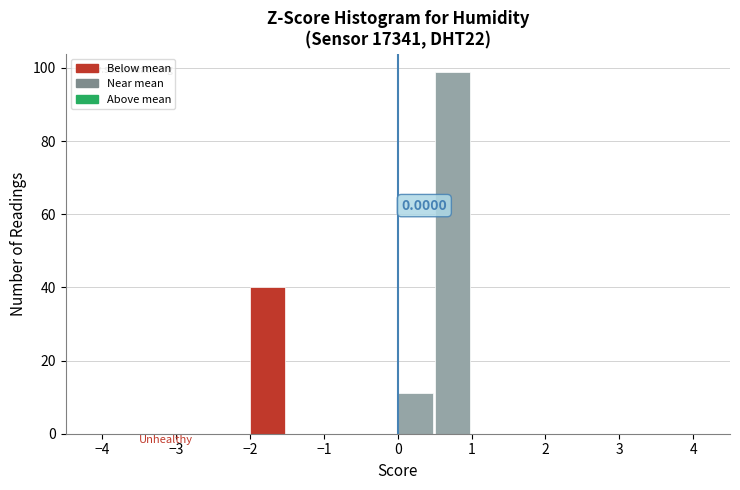

Which range on the x-axis has the tallest bar?

0.5 to 1.0